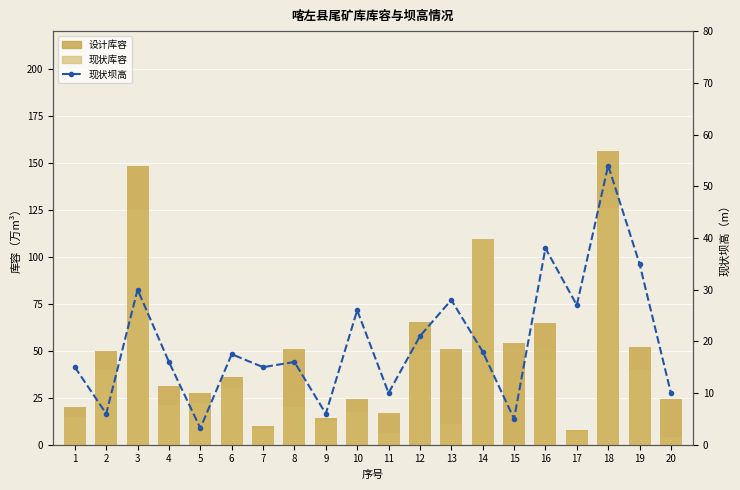

How many series are shown in this chart?

3